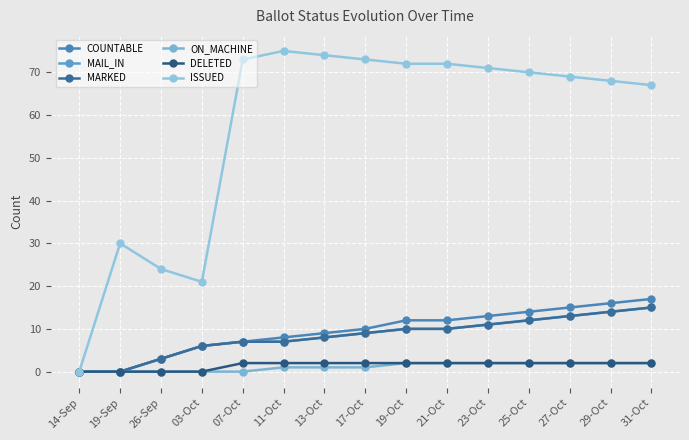

Does the chart have visible grid lines?

Yes